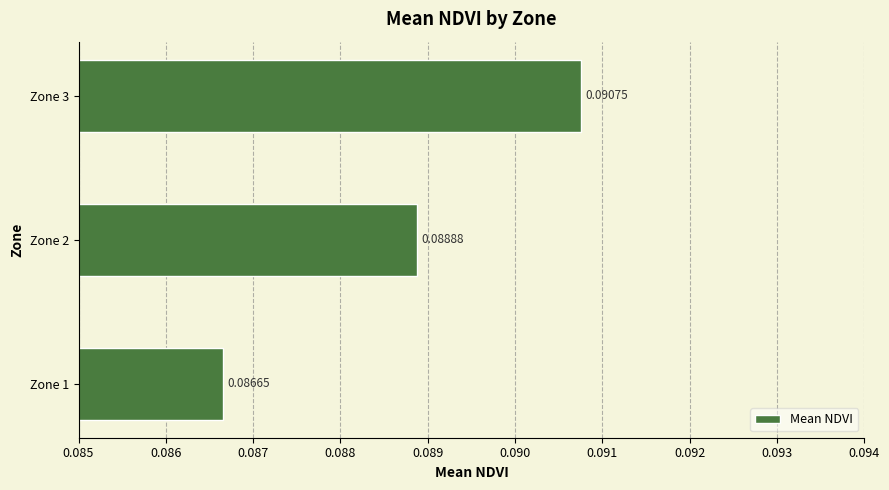

Which has a higher value, Zone 2 or Zone 1?

Zone 2